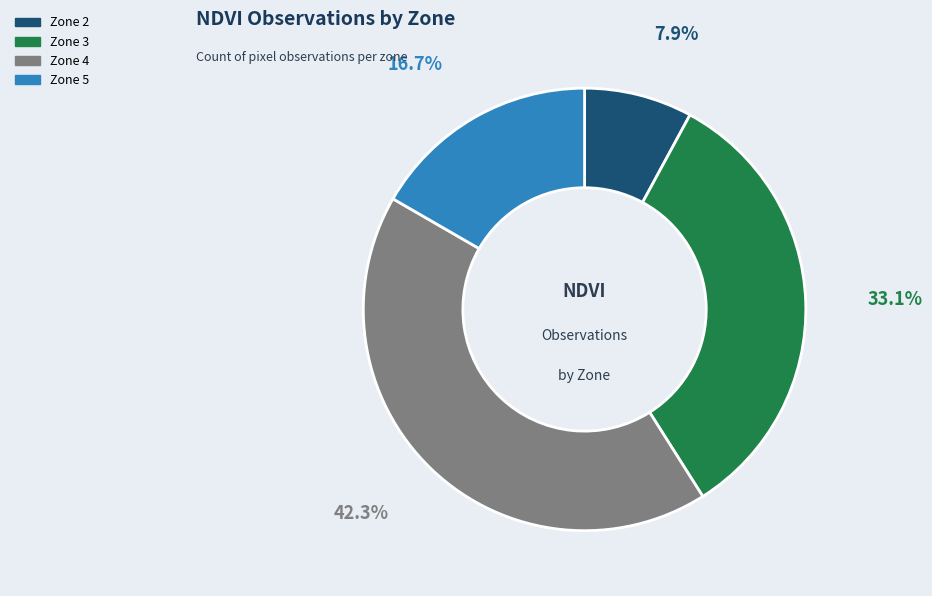

Does Zone 3 account for over 50% of the chart?

No